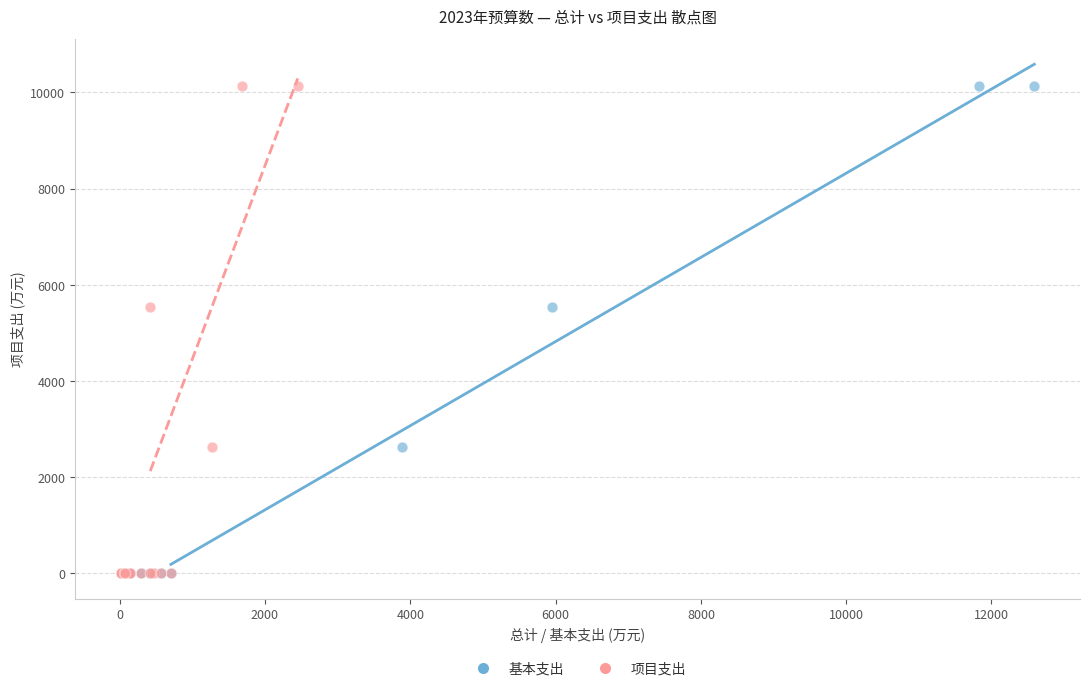

What are all the series names shown in the legend?

基本支出, 项目支出